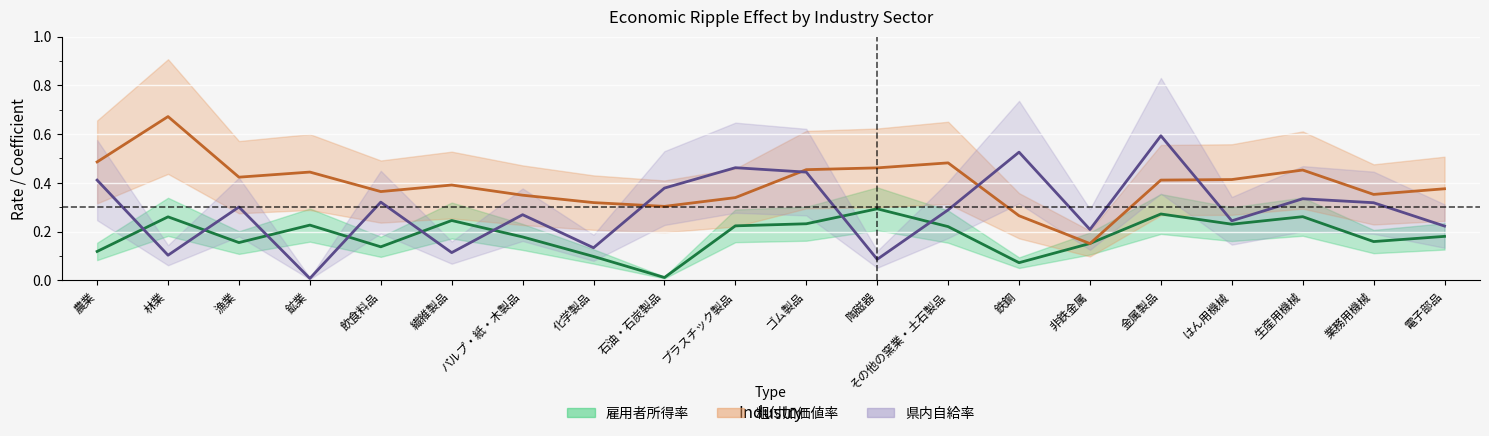

Which has a higher value, パルプ・紙・木製品 or 林業?

林業